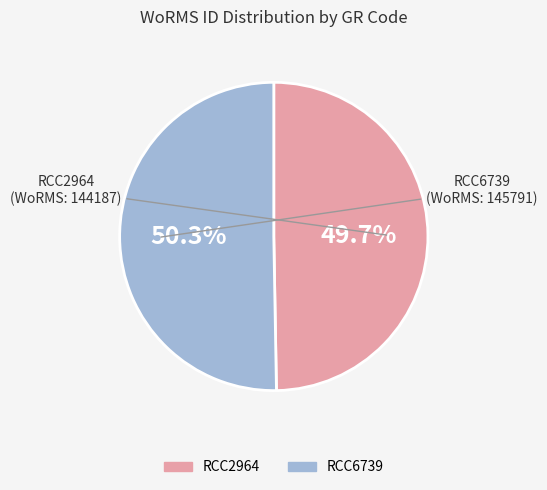

How many segments does this pie chart have?

2